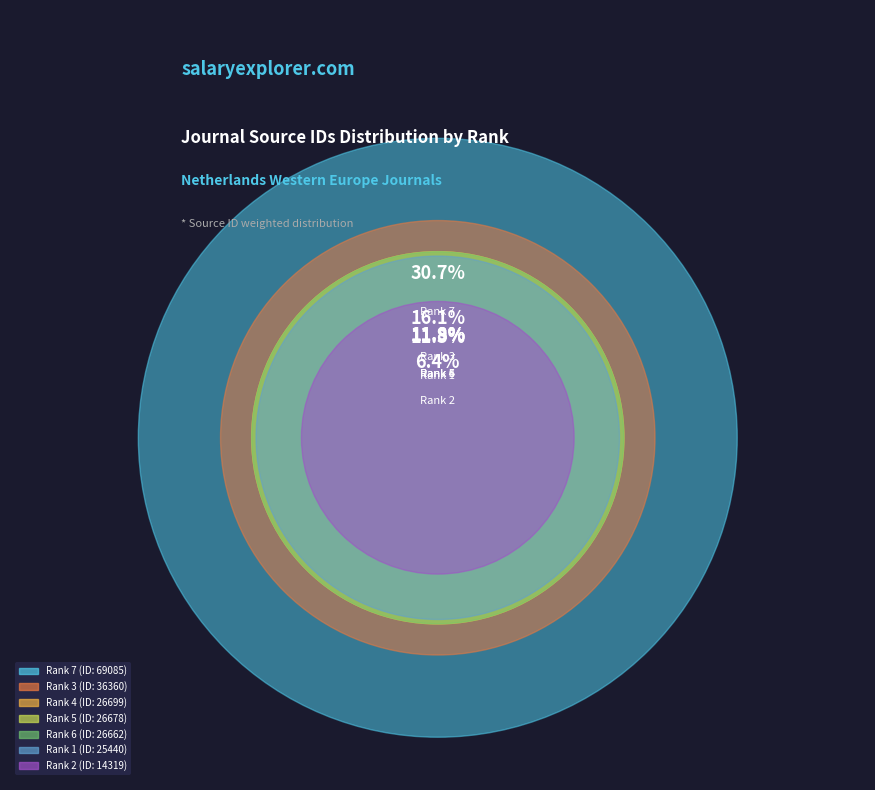

Is it true that Rank 5 is 2% of the pie?

False